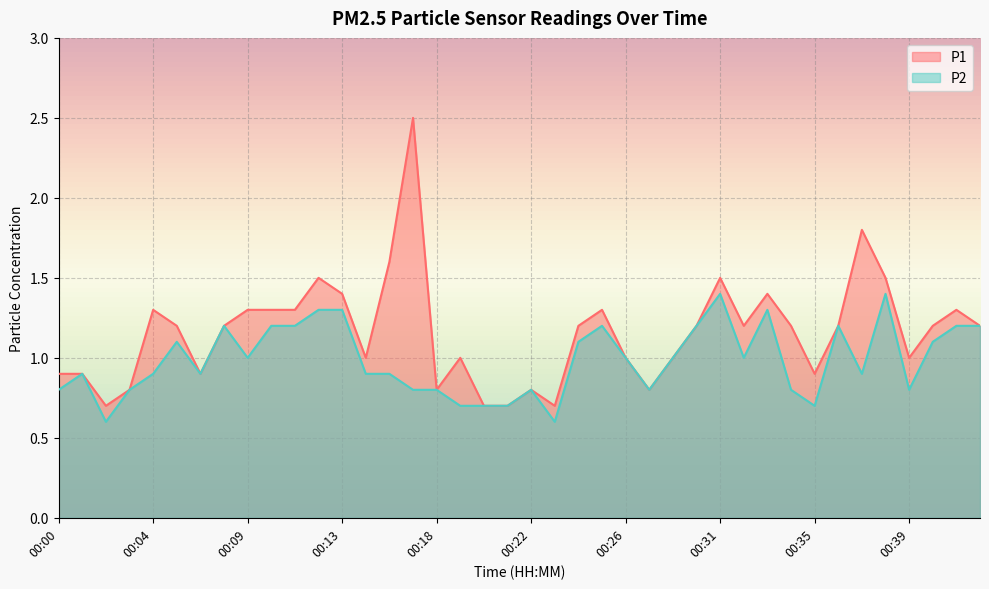

Reading right to left, list all the values displayed in this chart.

P1: 1.2	1.3	1.2	1.0	1.5	1.8	1.2	0.9	1.2	1.4	1.2	1.5	1.2	1.0	0.8	1.0	1.3	1.2	0.7	0.8	0.7	0.7	1.0	0.8	2.5	1.6	1.0	1.4	1.5	1.3	1.3	1.3	1.2	0.9	1.2	1.3	0.8	0.7	0.9	0.9
P2: 1.2	1.2	1.1	0.8	1.4	0.9	1.2	0.7	0.8	1.3	1.0	1.4	1.2	1.0	0.8	1.0	1.2	1.1	0.6	0.8	0.7	0.7	0.7	0.8	0.8	0.9	0.9	1.3	1.3	1.2	1.2	1.0	1.2	0.9	1.1	0.9	0.8	0.6	0.9	0.8